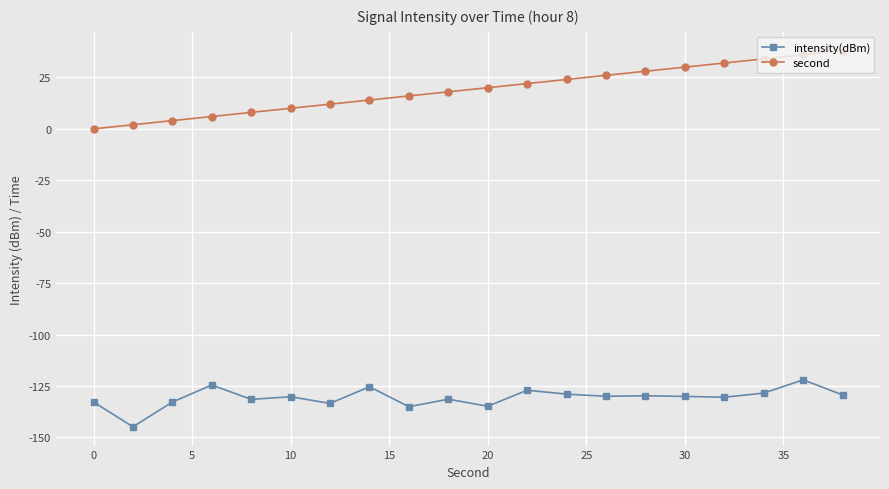

Which series has the largest range (max minus min)?

second